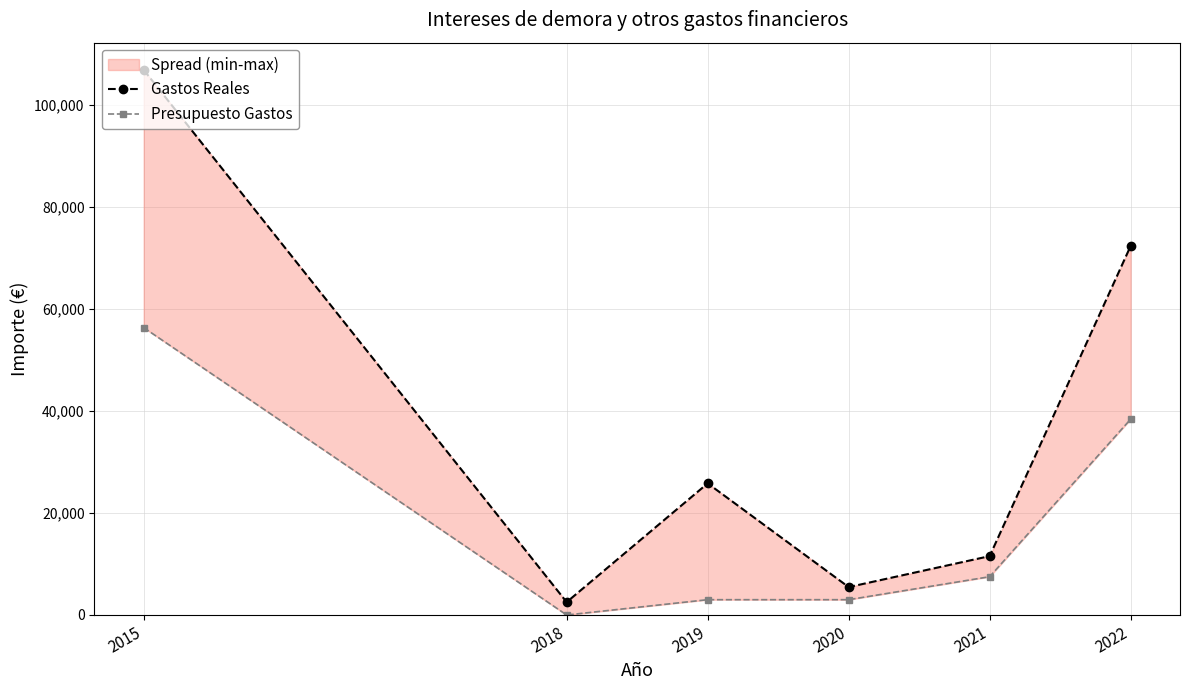

Reading right to left, transcribe all the data shown in this chart.

Gastos Reales: 72293.2	11535.2	5469.8	25787.2	2522.1	106781.9
Presupuesto Gastos: 38360.6	7500.0	3000.0	3000.0	0.0	56298.9